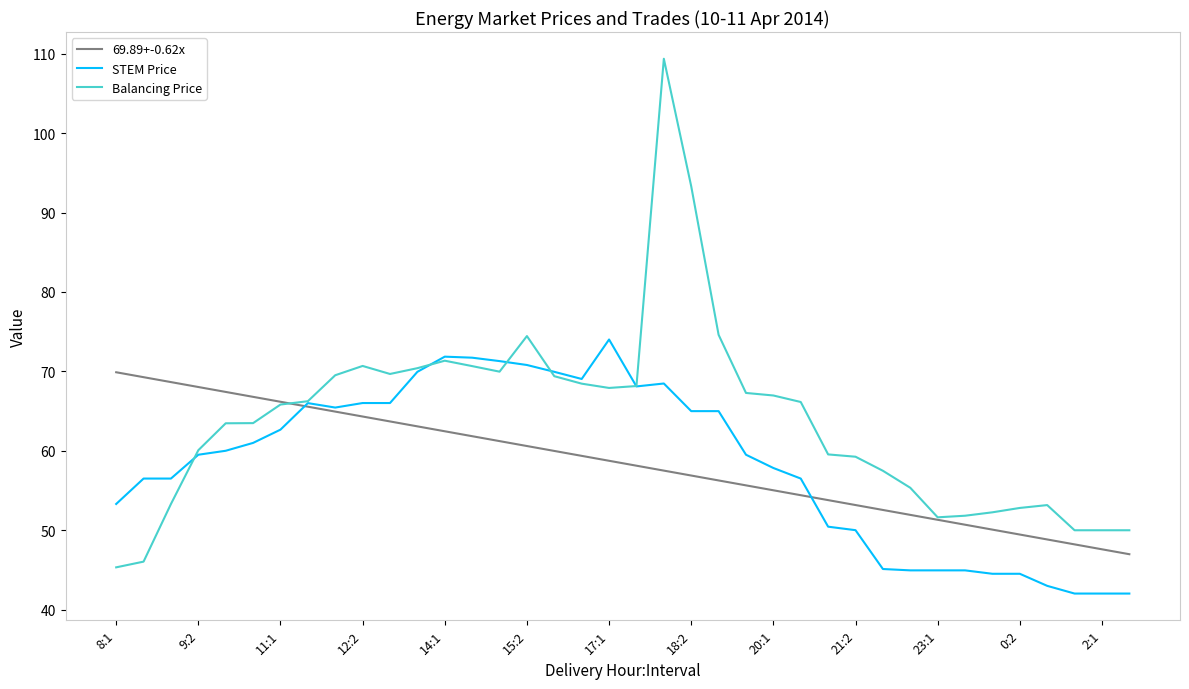

Which series has the largest range (max minus min)?

Balancing Price